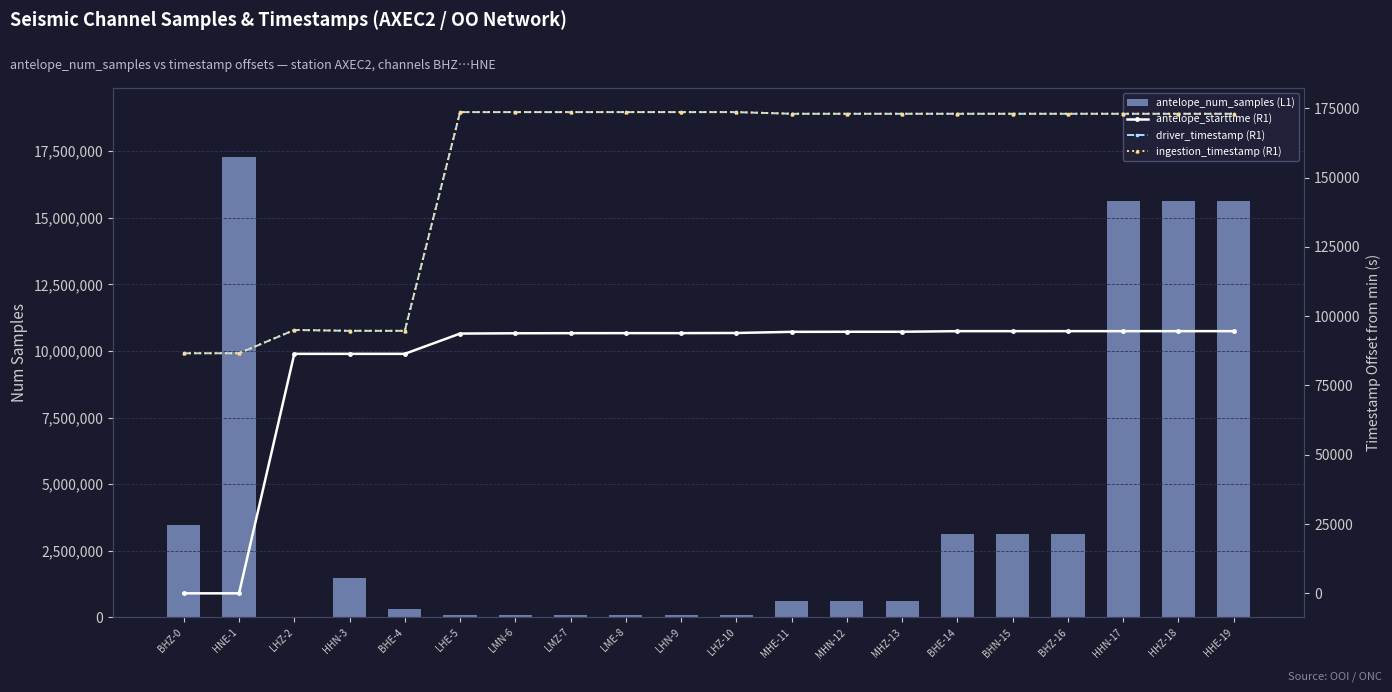

How many groups of bars are there?

20